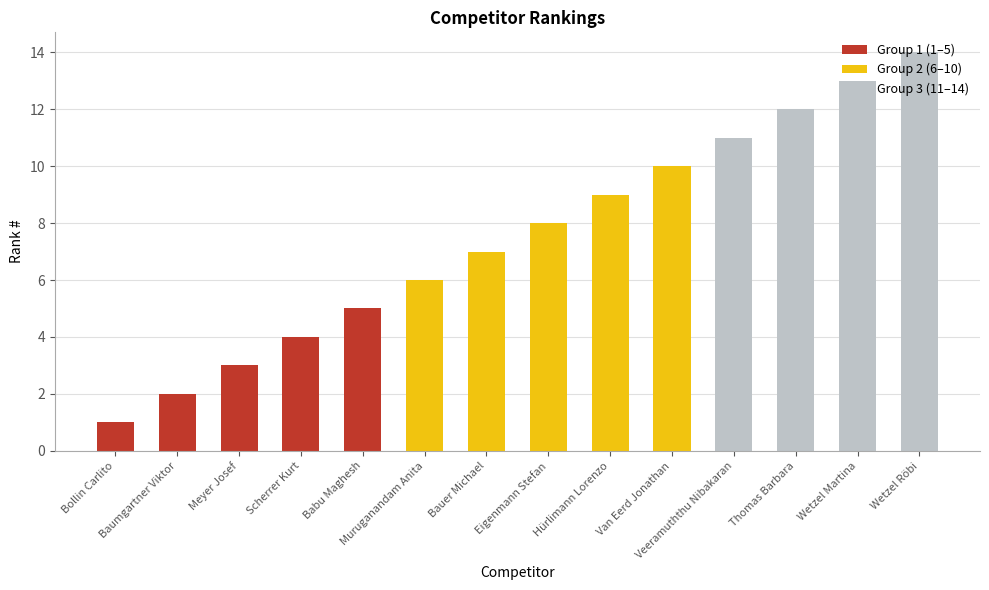

What is the change in value from Eigenmann Stefan to Thomas Barbara?

+4